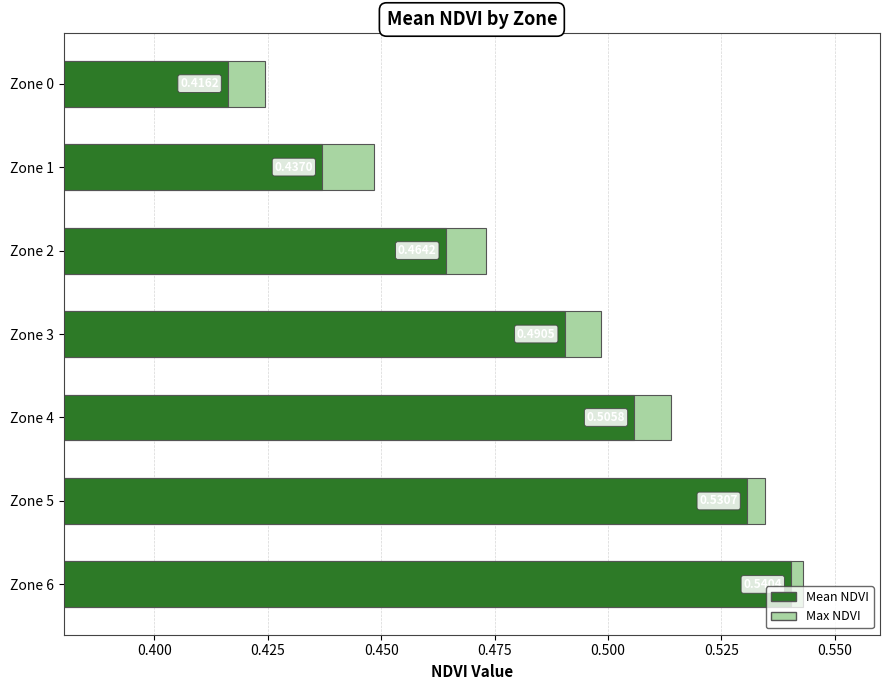

What is the maximum value for Max NDVI?

0.5